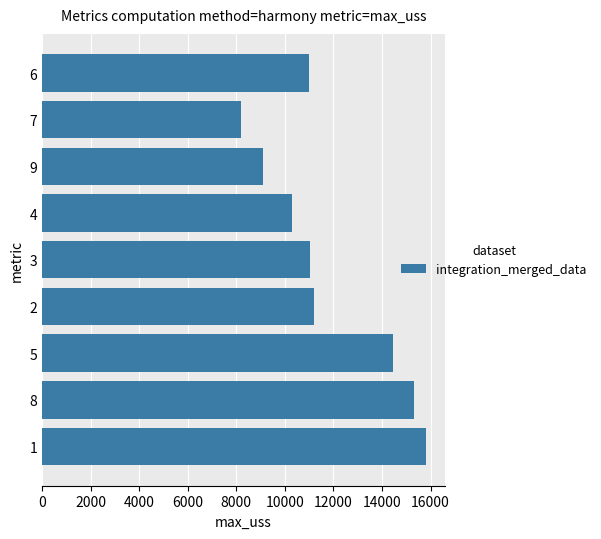

The value at 1 is 7831. True or false?

False